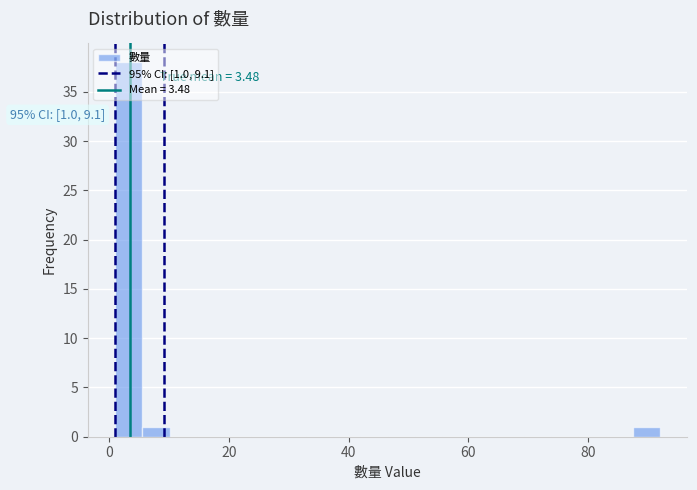

Read against the x-axis, roughly where is the centre of the tallest bar?

4